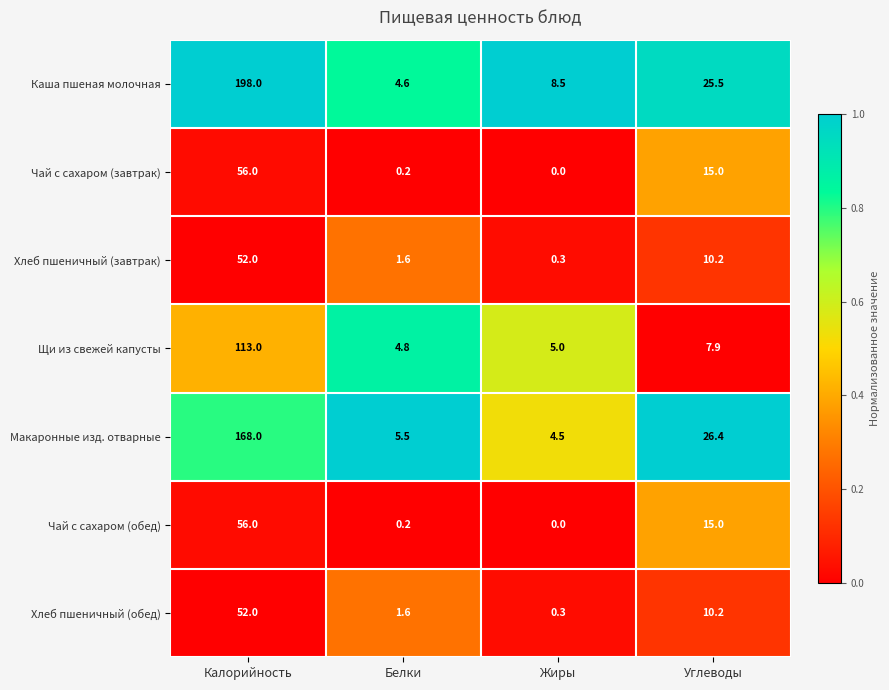

What is the average value of the Чай с сахаром (завтрак) series?

17.8